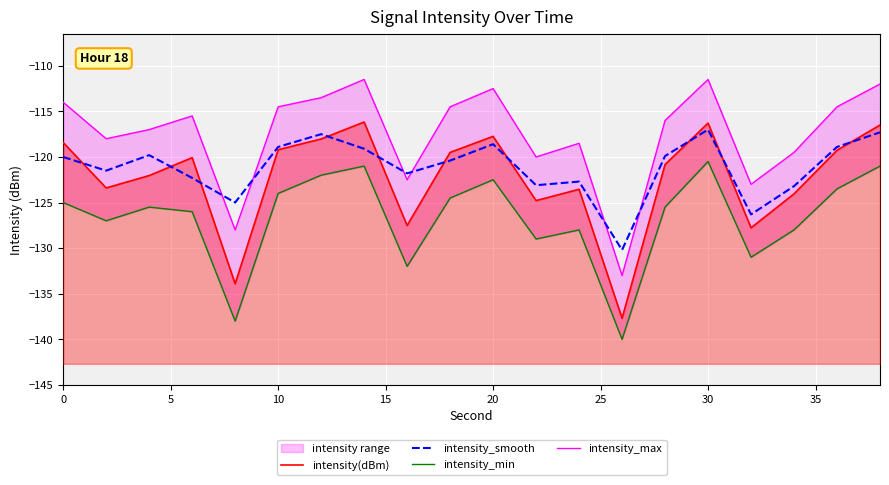

What is the value of the intensity(dBm) point at the 15th from the left?

-120.8